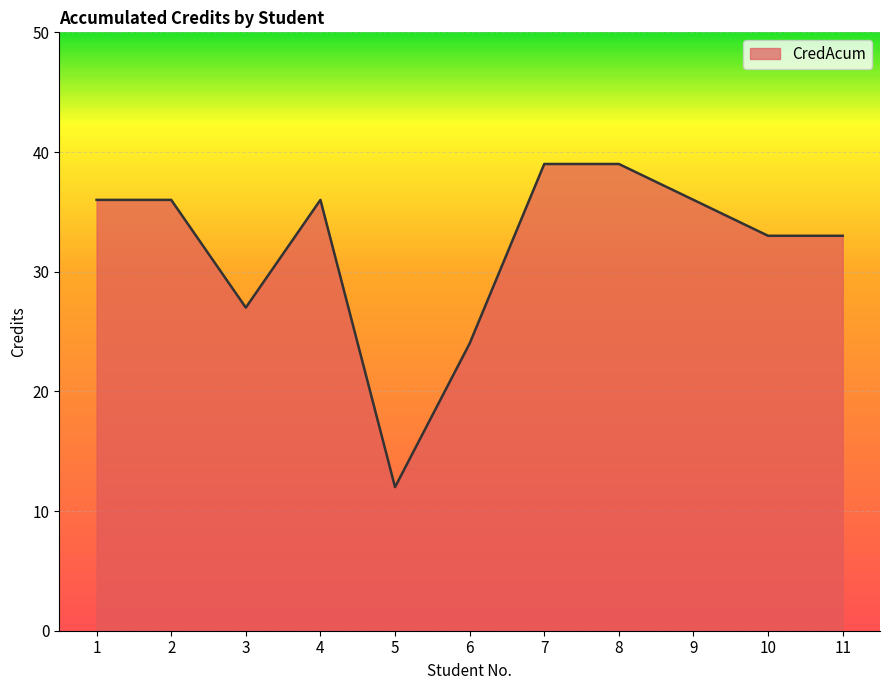

What is the sum of all values?

351